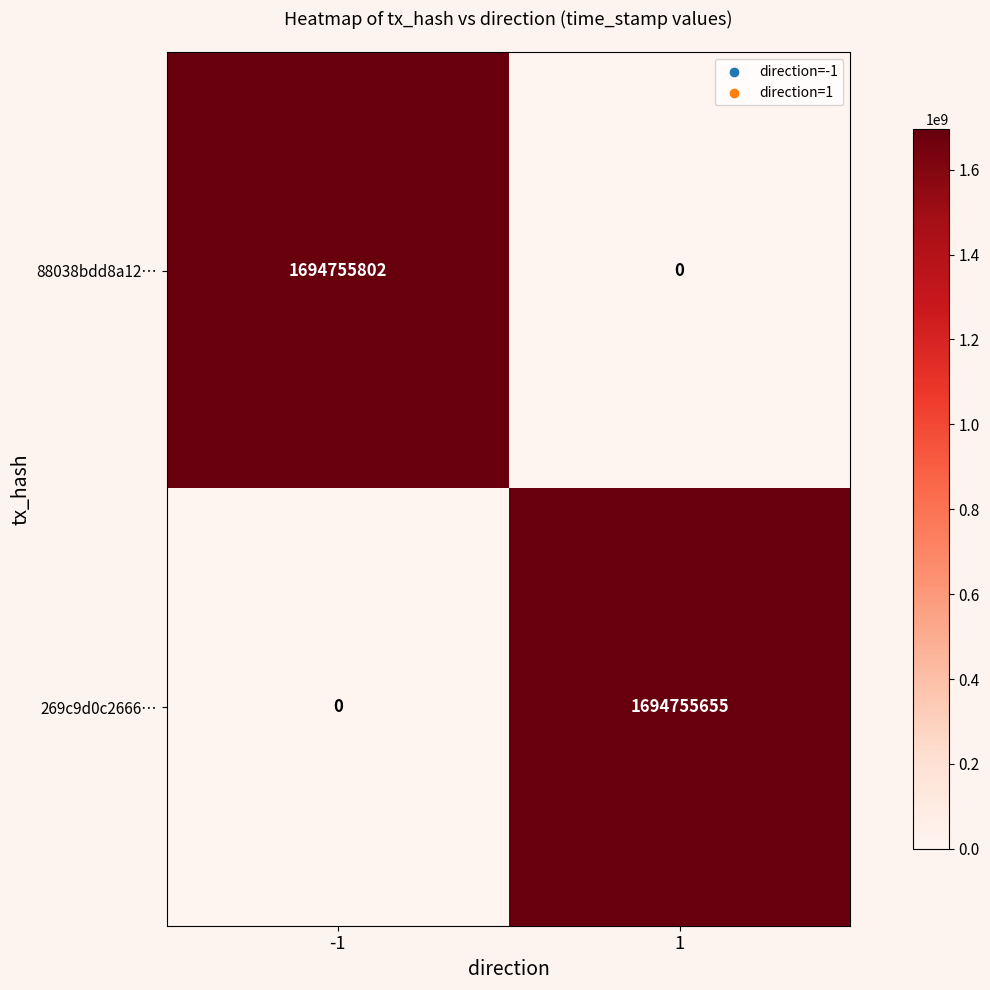

What is the sum of the 269c9d0c2666… values at -1 and 1?

1694755655